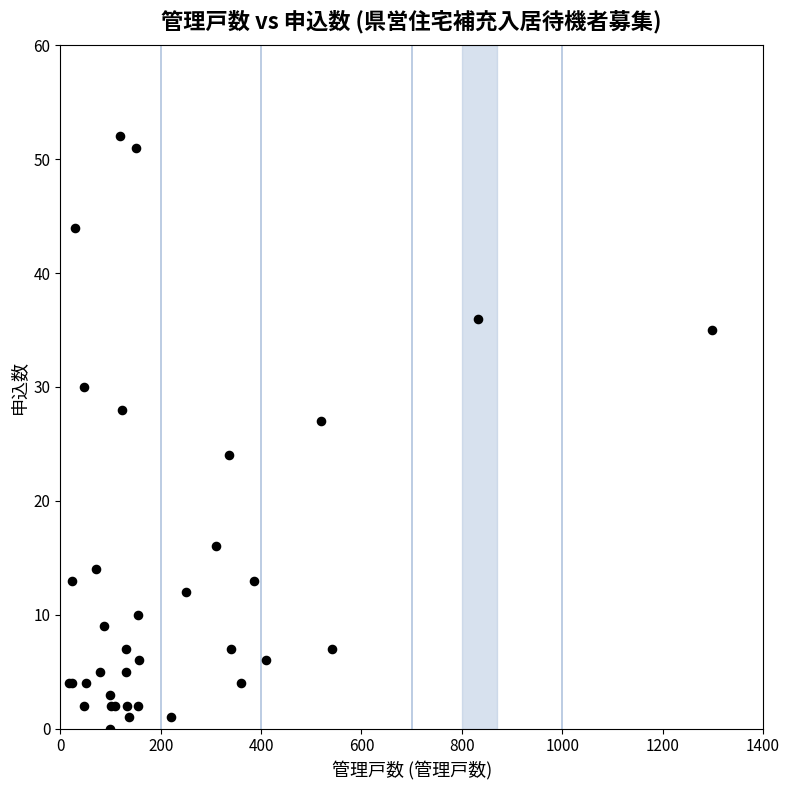

What Y value in the scatter plot is closest to 26?

27